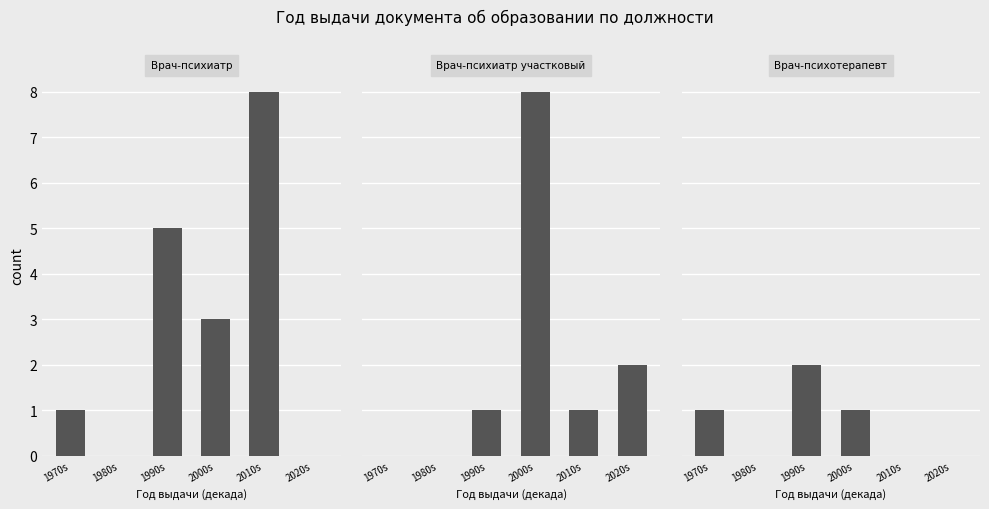

Reading right to left, transcribe all the data shown in this chart.

Врач-психиатр: 2020s=0	2010s=8	2000s=3	1990s=5	1980s=0	1970s=1
Врач-психиатр участковый: 2020s=2	2010s=1	2000s=8	1990s=1	1980s=0	1970s=0
Врач-психотерапевт: 2020s=0	2010s=0	2000s=1	1990s=2	1980s=0	1970s=1